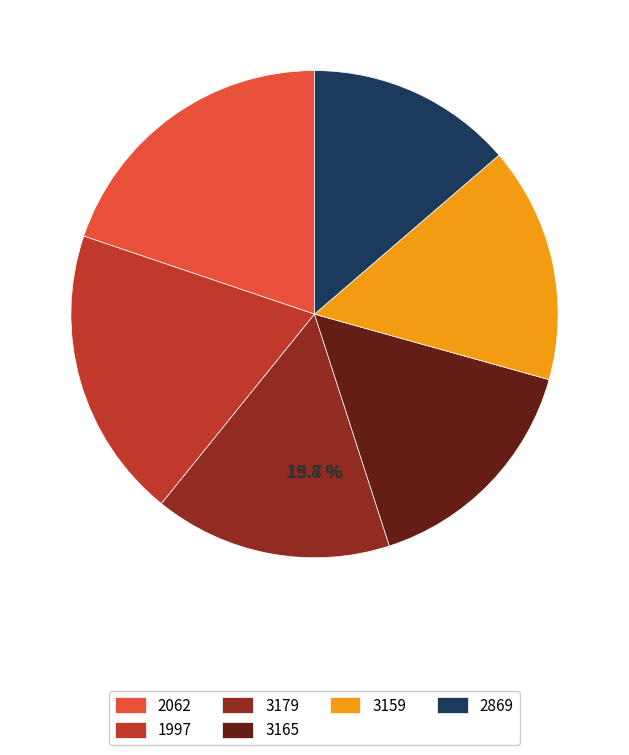

To the nearest percent, what portion does 1997 represent?

19%